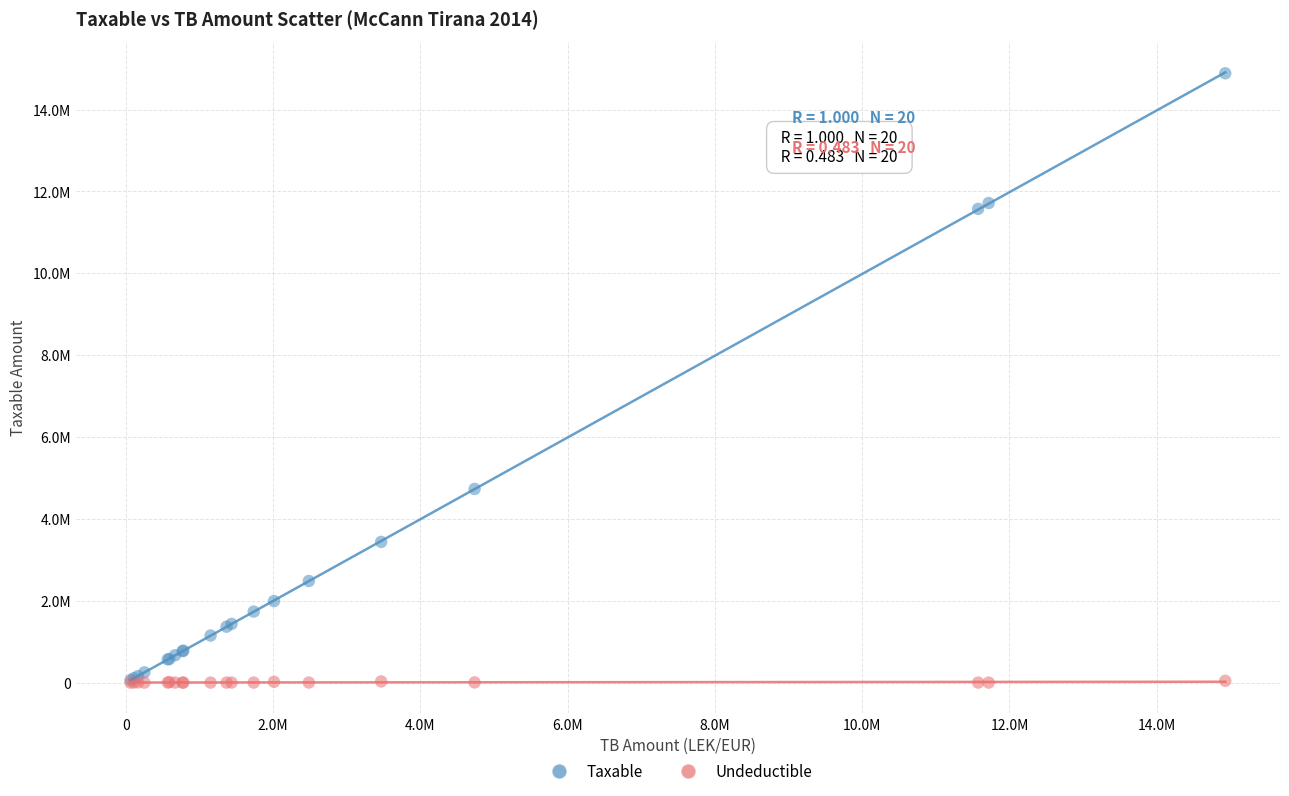

Which series has the largest Y range (max minus min)?

Taxable